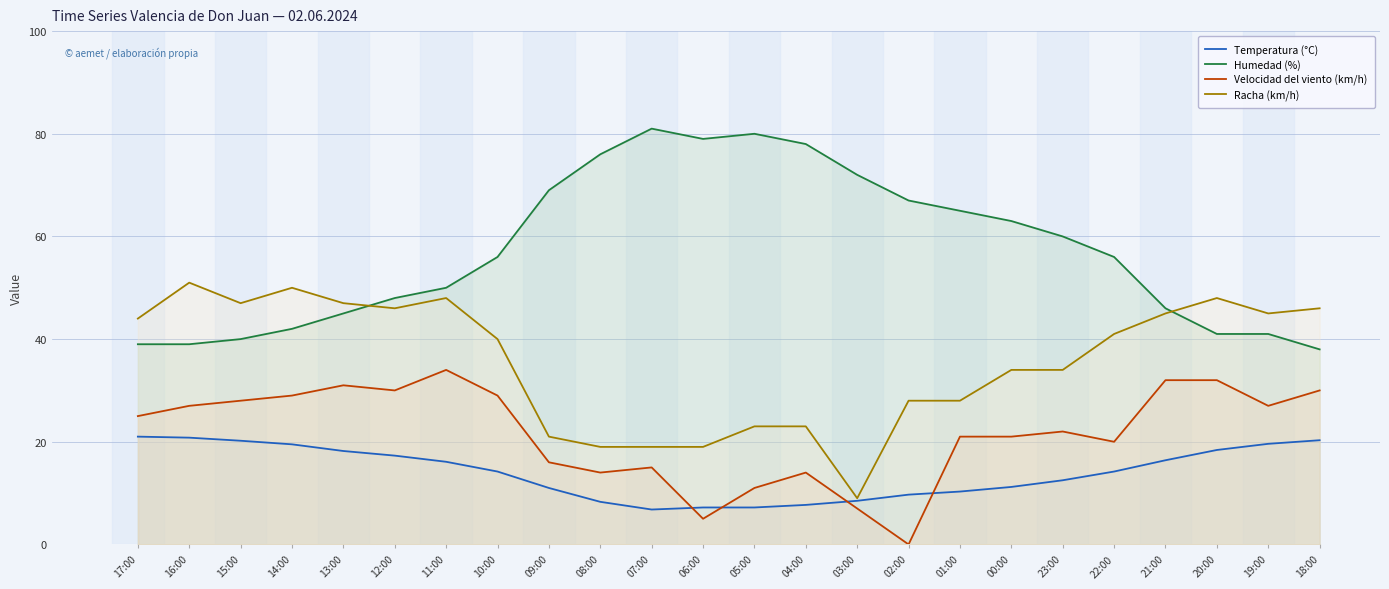

Reading left to right, what are all the values shown in this chart?

Temperatura (°C): 17:00=21.0	16:00=20.8	15:00=20.2	14:00=19.5	13:00=18.2	12:00=17.3	11:00=16.1	10:00=14.2	09:00=11.0	08:00=8.3	07:00=6.8	06:00=7.2	05:00=7.2	04:00=7.7	03:00=8.5	02:00=9.7	01:00=10.3	00:00=11.2	23:00=12.5	22:00=14.2	21:00=16.4	20:00=18.4	19:00=19.6	18:00=20.3
Humedad (%): 17:00=39.0	16:00=39.0	15:00=40.0	14:00=42.0	13:00=45.0	12:00=48.0	11:00=50.0	10:00=56.0	09:00=69.0	08:00=76.0	07:00=81.0	06:00=79.0	05:00=80.0	04:00=78.0	03:00=72.0	02:00=67.0	01:00=65.0	00:00=63.0	23:00=60.0	22:00=56.0	21:00=46.0	20:00=41.0	19:00=41.0	18:00=38.0
Velocidad del viento (km/h): 17:00=25.0	16:00=27.0	15:00=28.0	14:00=29.0	13:00=31.0	12:00=30.0	11:00=34.0	10:00=29.0	09:00=16.0	08:00=14.0	07:00=15.0	06:00=5.0	05:00=11.0	04:00=14.0	03:00=7.0	02:00=0.0	01:00=21.0	00:00=21.0	23:00=22.0	22:00=20.0	21:00=32.0	20:00=32.0	19:00=27.0	18:00=30.0
Racha (km/h): 17:00=44.0	16:00=51.0	15:00=47.0	14:00=50.0	13:00=47.0	12:00=46.0	11:00=48.0	10:00=40.0	09:00=21.0	08:00=19.0	07:00=19.0	06:00=19.0	05:00=23.0	04:00=23.0	03:00=9.0	02:00=28.0	01:00=28.0	00:00=34.0	23:00=34.0	22:00=41.0	21:00=45.0	20:00=48.0	19:00=45.0	18:00=46.0